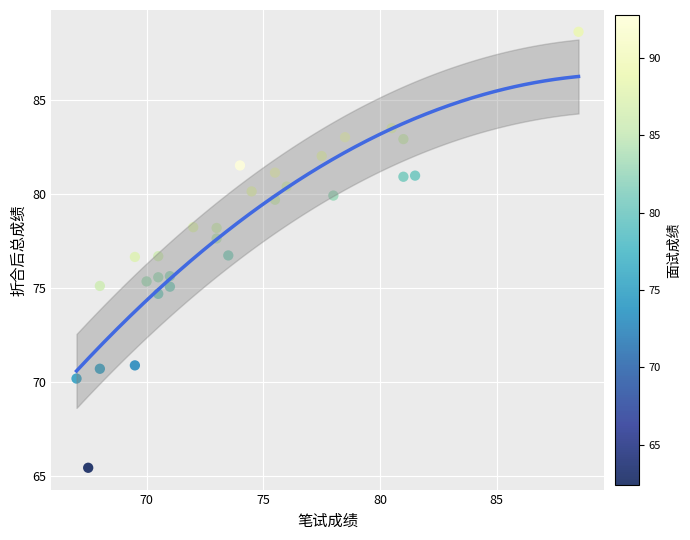

What is the range of Y values (max minus min)?

23.2